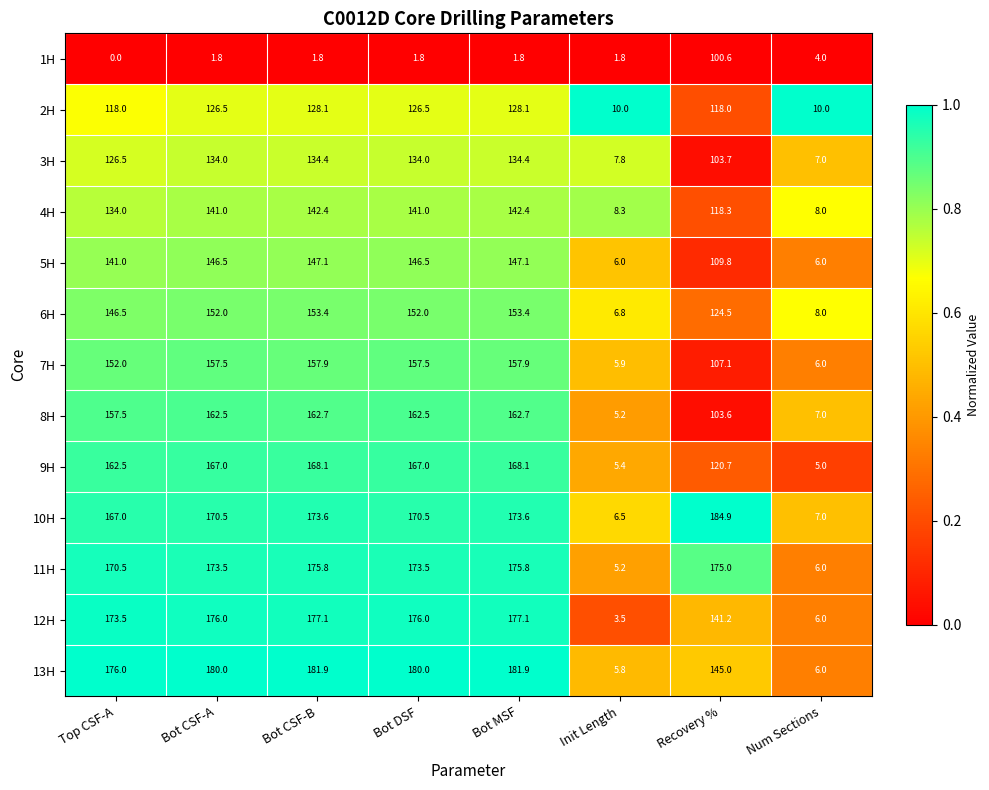

True or false: 3H has a value of 39.2 at Recovery %.

False